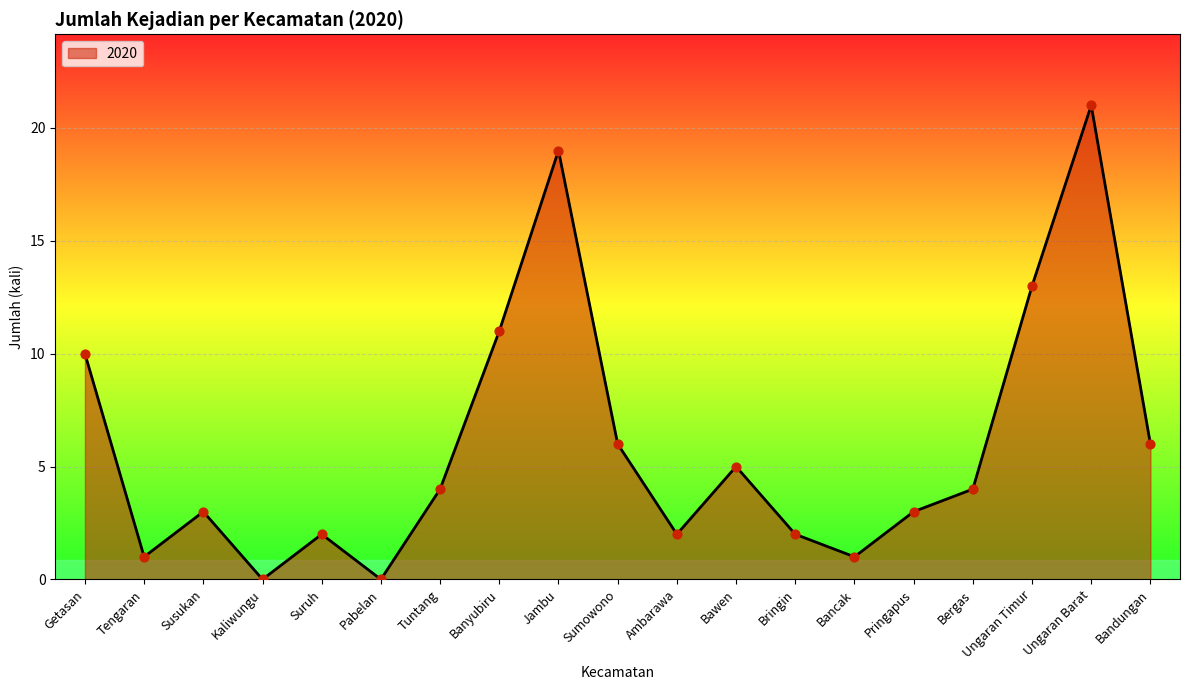

Approximately how many times larger is the value at Tuntang compared to Bergas?

1.0